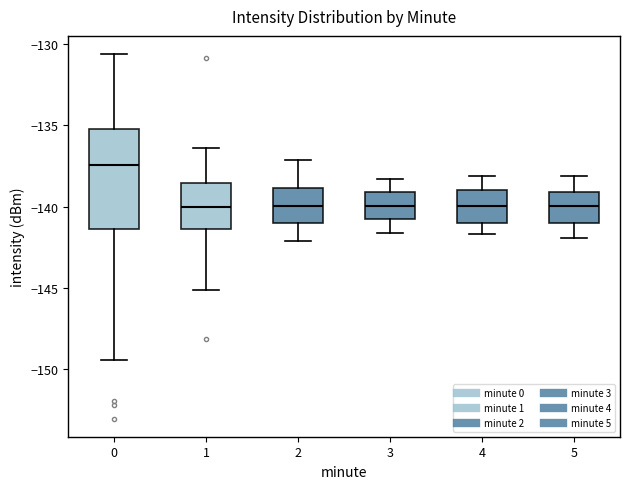

Reading left to right, transcribe this box plot: for each box, give where its median line is, the range the box spans, and where its two whiskers end, as read against the y-axis. The values are not printed on the chart, so give them approximately, as read against the axis.

0: median -137.5, box -141.5 to -135.0, whiskers -149.5 to -130.5
1: median -140.0, box -141.5 to -138.5, whiskers -145.0 to -136.5
2: median -140.0, box -141.0 to -139.0, whiskers -142.0 to -137.0
3: median -140.0, box -141.0 to -139.0, whiskers -141.5 to -138.5
4: median -140.0, box -141.0 to -139.0, whiskers -141.5 to -138.0
5: median -140.0, box -141.0 to -139.0, whiskers -142.0 to -138.0